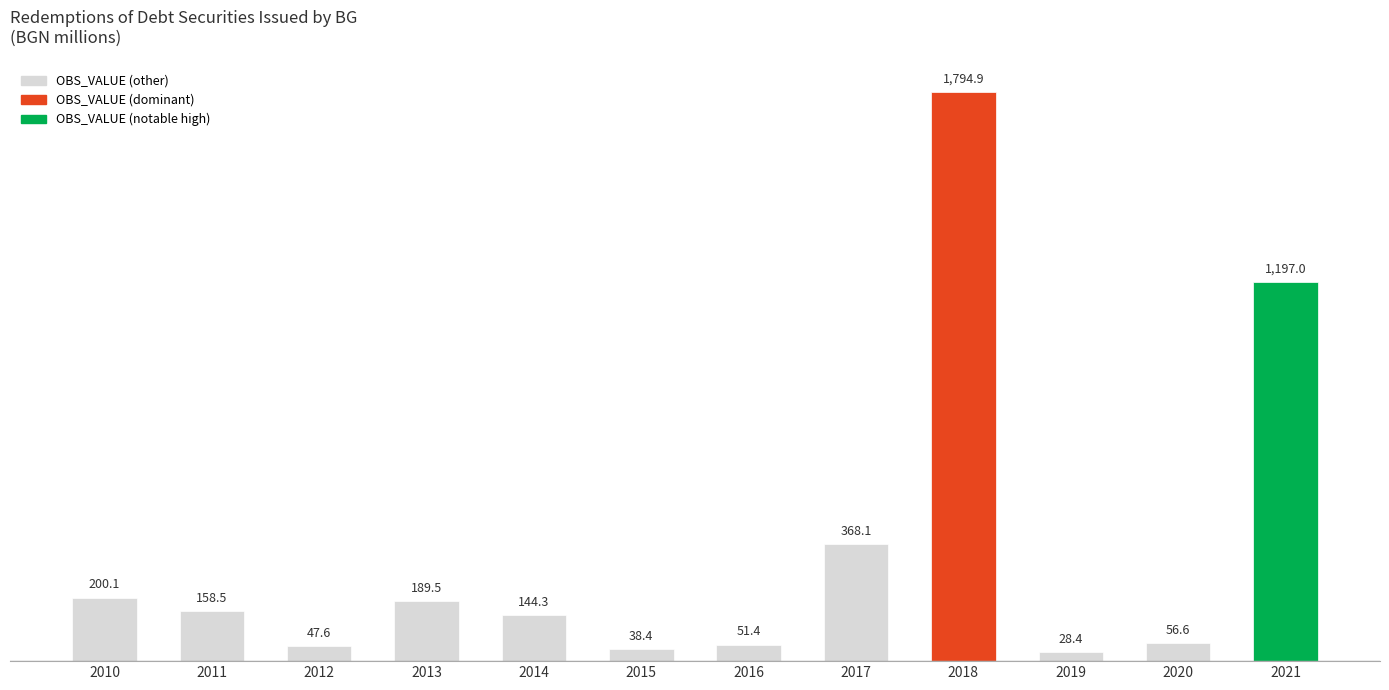

What is the value of the 3rd bar from the left?

47.6